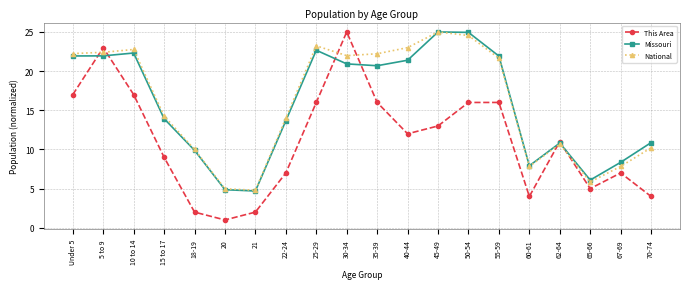

What is the label of the 4th point from the right?

62-64